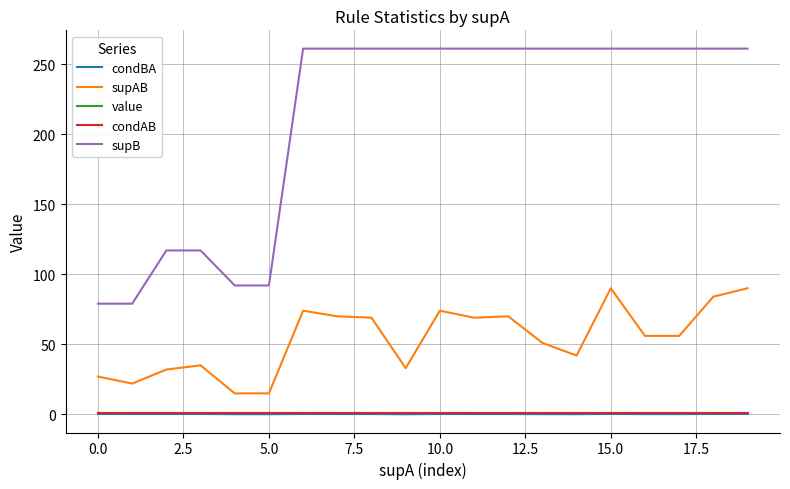

Reading left to right, transcribe all the data shown in this chart.

condBA: 0.3	0.3	0.3	0.3	0.2	0.2	0.3	0.3	0.3	0.1	0.3	0.3	0.3	0.2	0.2	0.3	0.2	0.2	0.3	0.3
supAB: 27.0	22.0	32.0	35.0	15.0	15.0	74.0	70.0	69.0	33.0	74.0	69.0	70.0	51.0	42.0	90.0	56.0	56.0	84.0	90.0
value: 1.0	1.0	1.0	1.0	1.0	1.0	1.0	1.0	1.0	1.0	1.0	1.0	1.0	1.0	1.0	1.0	1.0	1.0	1.0	1.0
condAB: 1.0	1.0	1.0	1.0	1.0	1.0	1.0	1.0	1.0	1.0	1.0	1.0	1.0	1.0	1.0	1.0	1.0	1.0	1.0	1.0
supB: 79.0	79.0	117.0	117.0	92.0	92.0	261.0	261.0	261.0	261.0	261.0	261.0	261.0	261.0	261.0	261.0	261.0	261.0	261.0	261.0